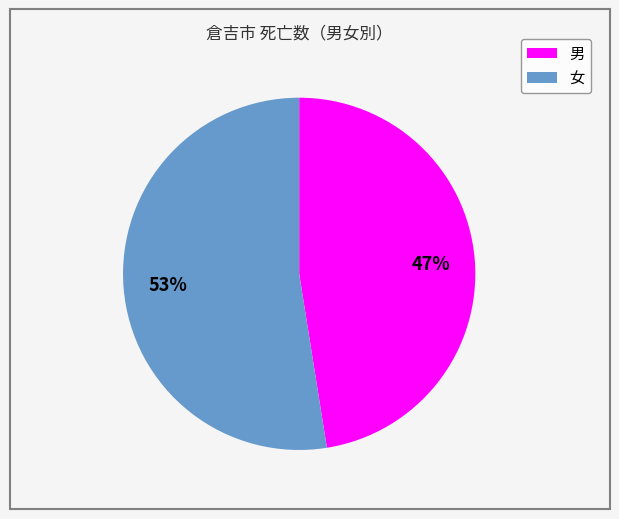

What percentage is the 男 slice, to the nearest percent?

47%